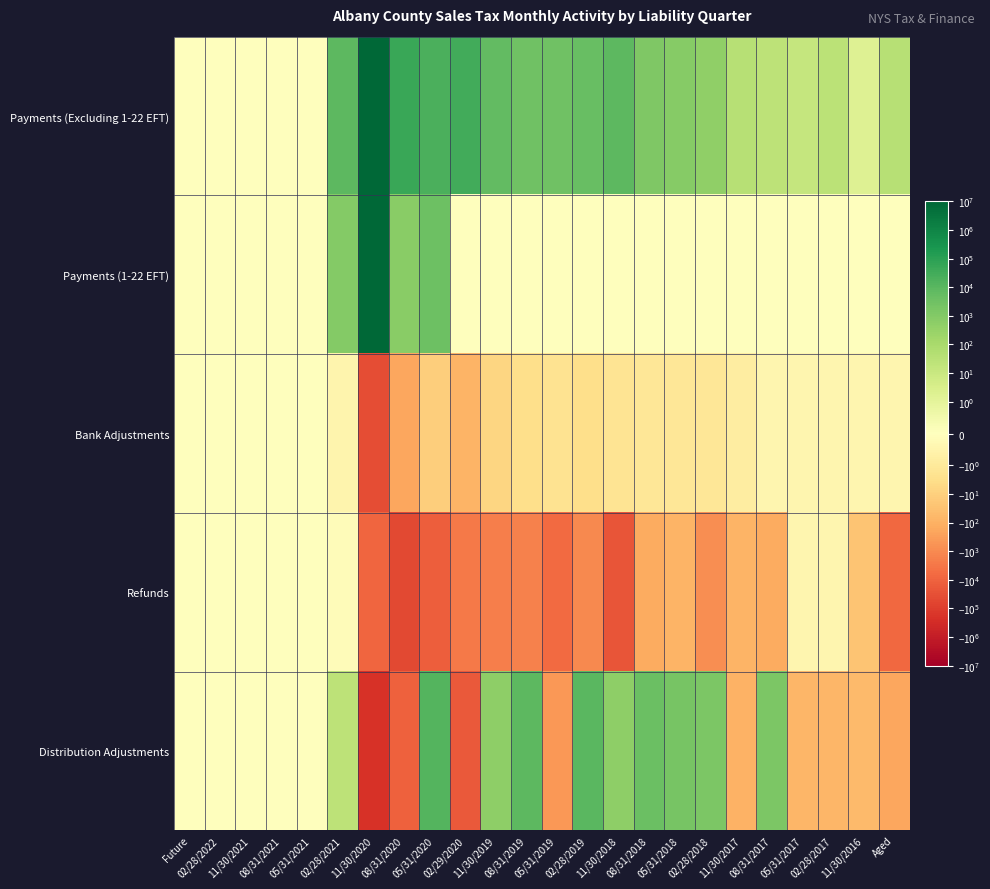

How many series are shown in this chart?

5